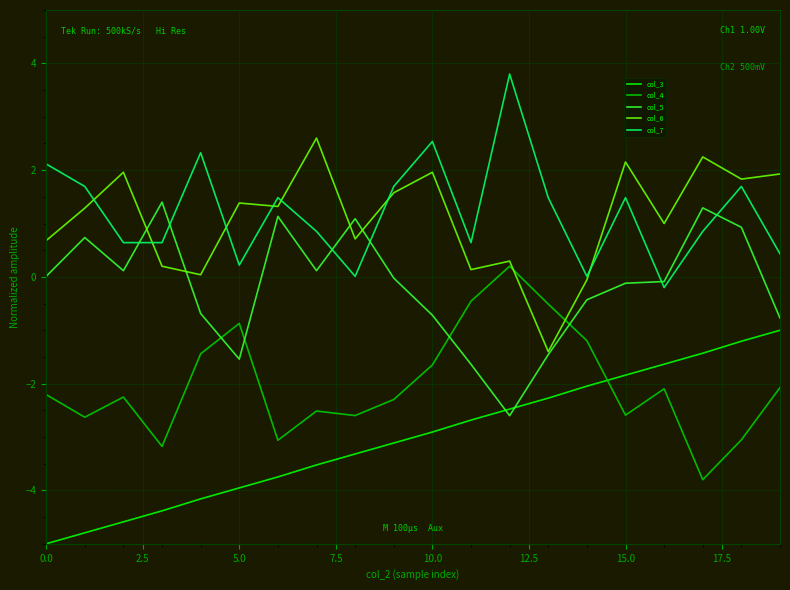

List the series in order of their peak value, lowest first.

col_3, col_4, col_5, col_6, col_7